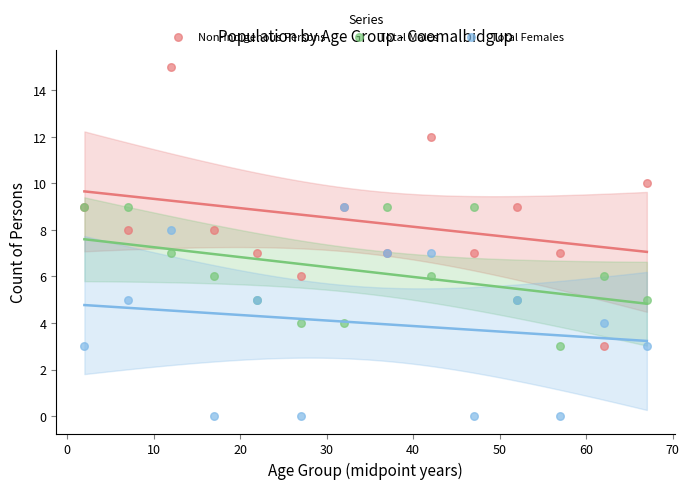

What are all the series names shown in the legend?

Non-Indigenous Persons, Total Males, Total Females